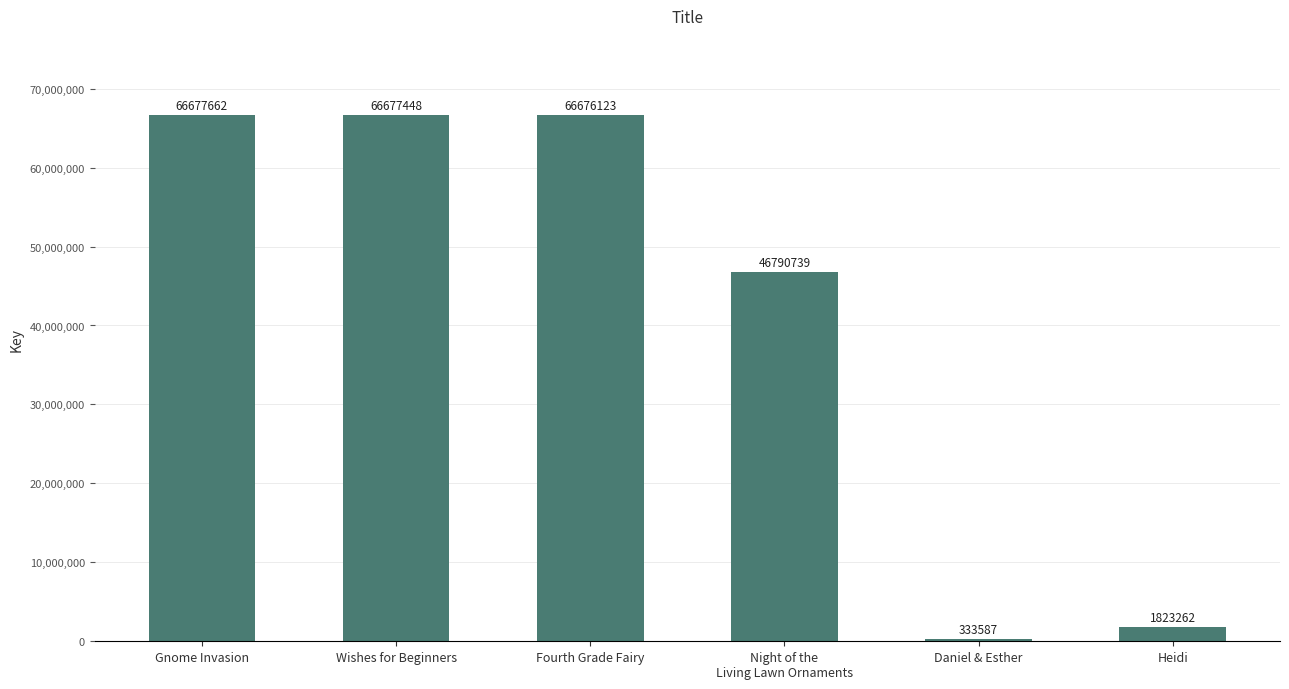

What is the difference between the values at Night of the
Living Lawn Ornaments and Gnome Invasion?

19886923